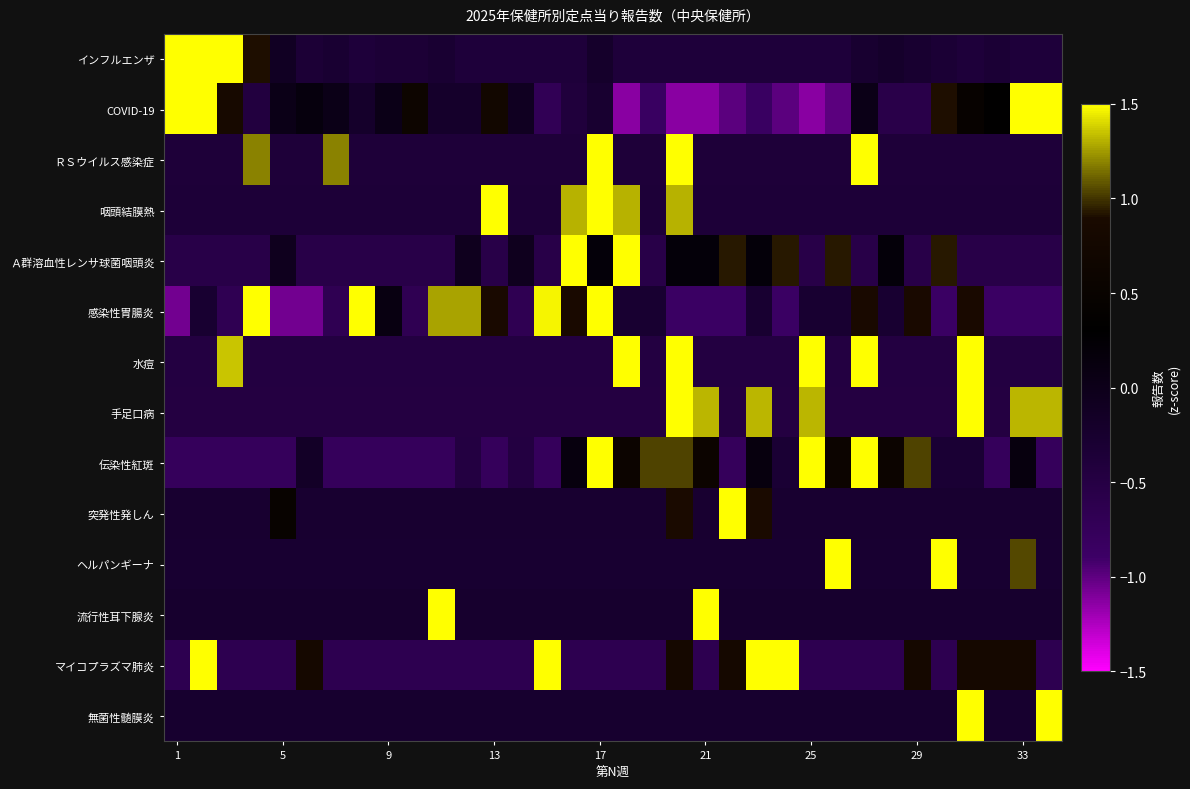

At how many categories does at least one series exceed 0?

33